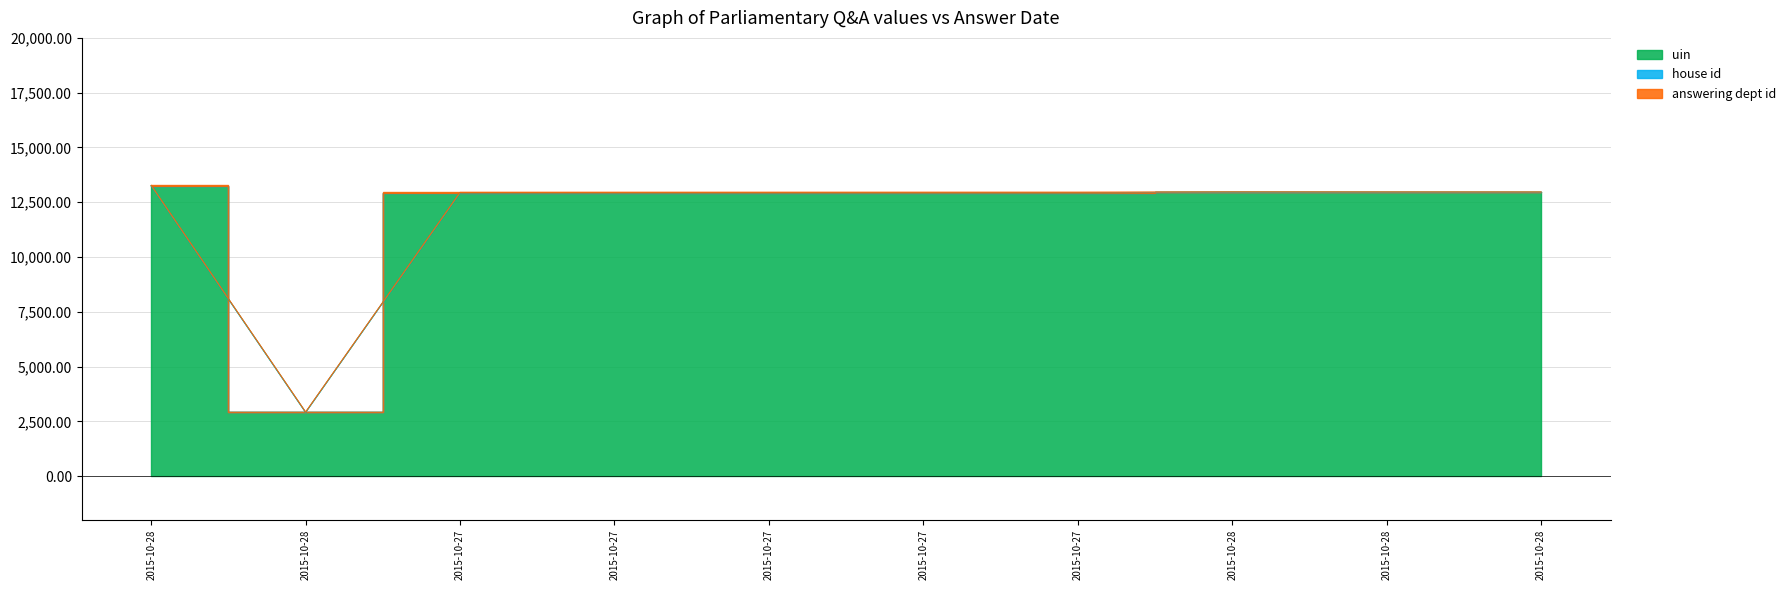

List the labels in order of house id value, largest first.

2015-10-28, 2015-10-28, 2015-10-28, 2015-10-28, 2015-10-27, 2015-10-27, 2015-10-27, 2015-10-27, 2015-10-27, 2015-10-28